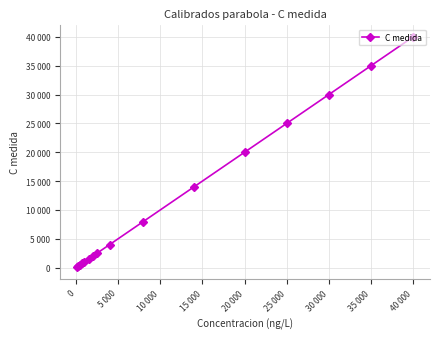

Does the chart have visible grid lines?

Yes